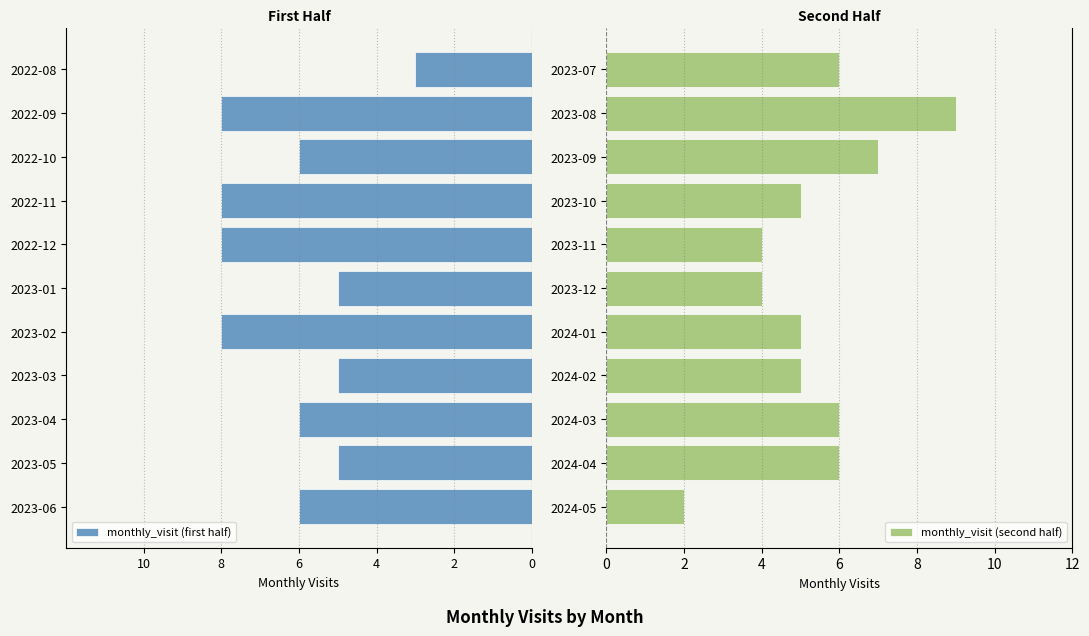

What is the sum of the monthly_visit (second half) values at 2023-11 and 2023-09?

11